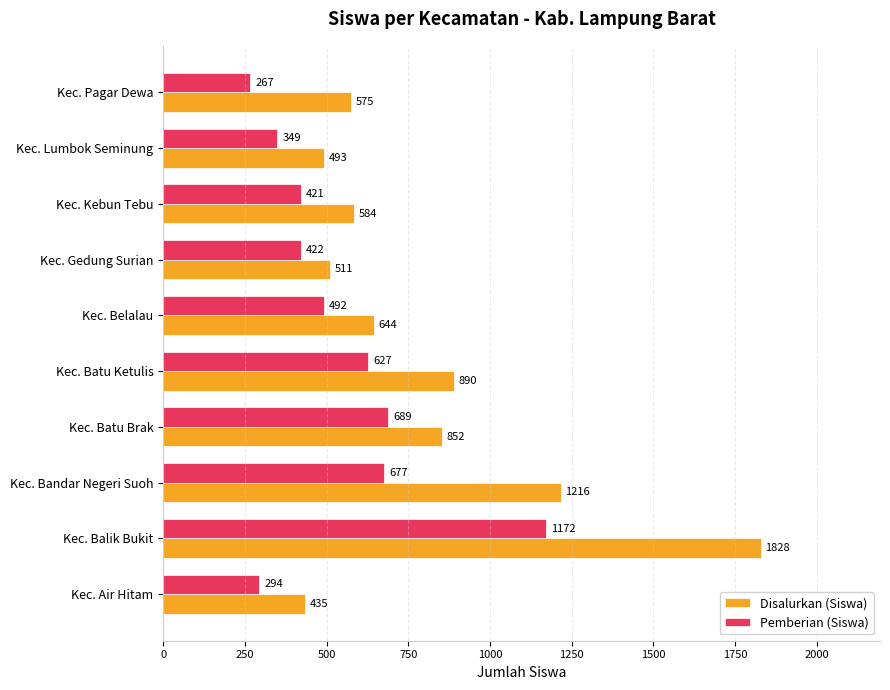

At Kec. Balik Bukit, list the series in order from largest to smallest.

Disalurkan (Siswa), Pemberian (Siswa)